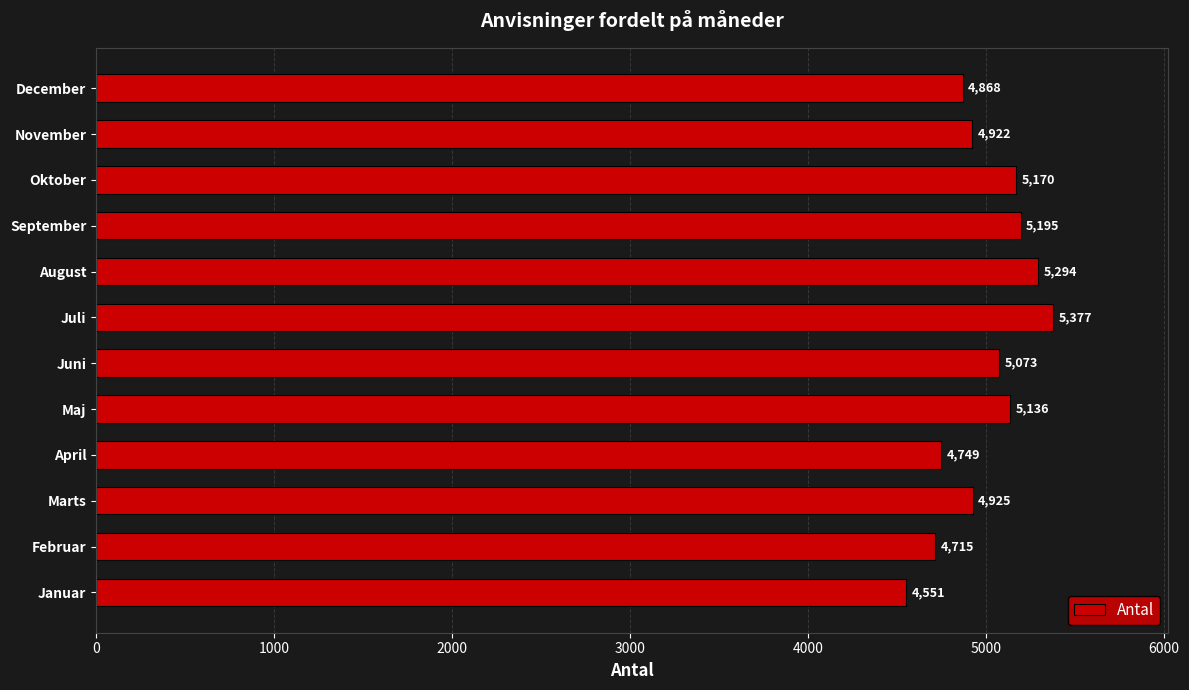

Reading top to bottom, extract all data points from this chart.

4868	4922	5170	5195	5294	5377	5073	5136	4749	4925	4715	4551